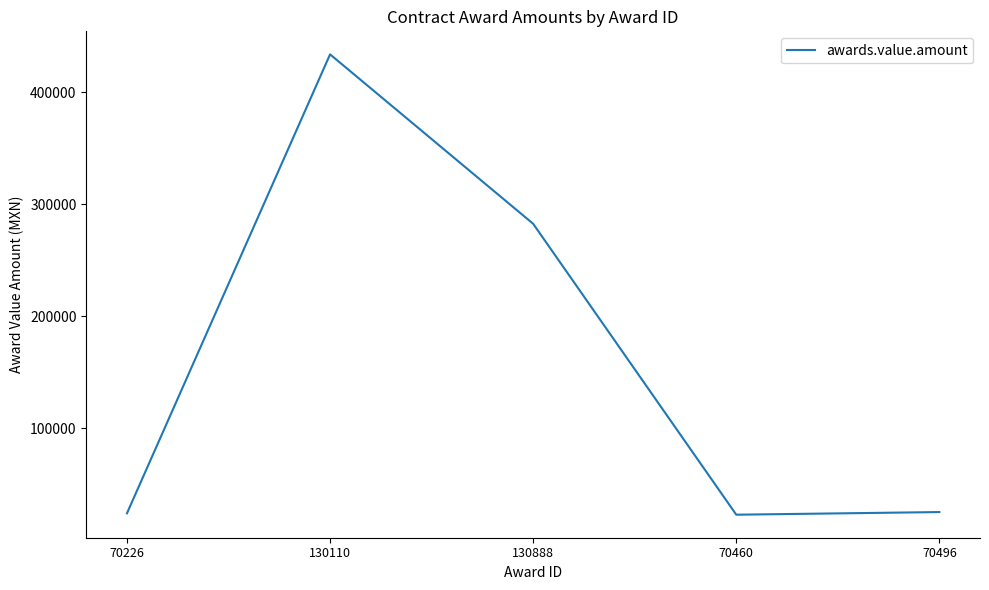

What is the minimum value shown in the chart?

23000.0